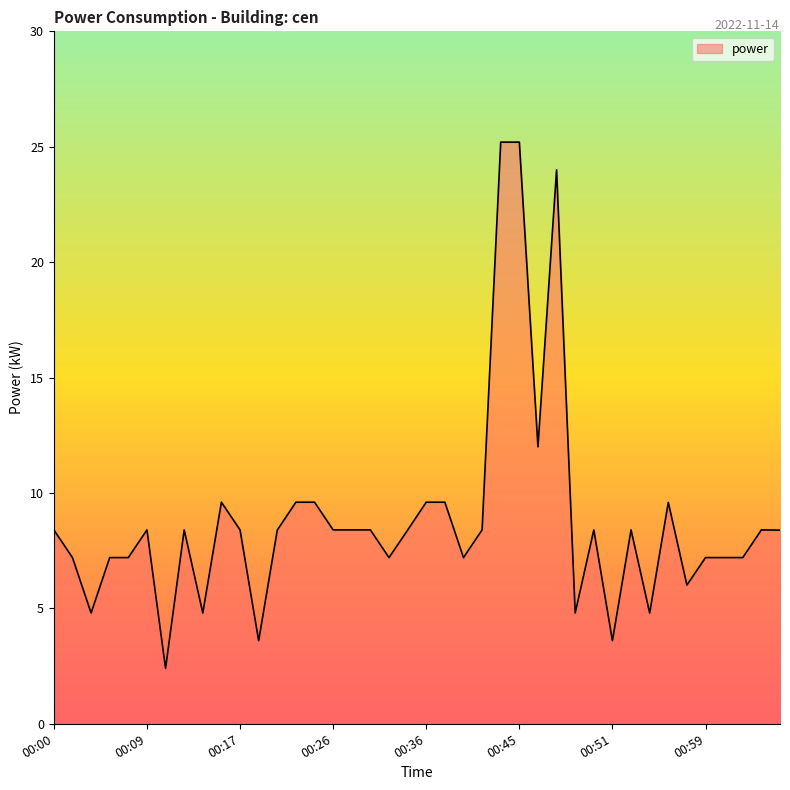

How many values are below 8?

16